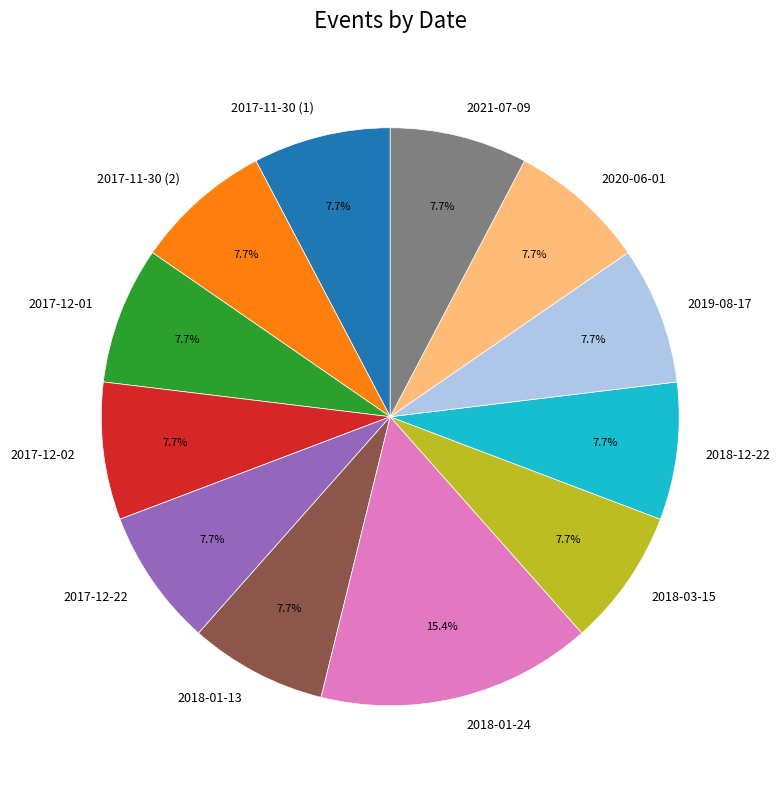

To the nearest percent, what portion does 2017-12-02 represent?

8%